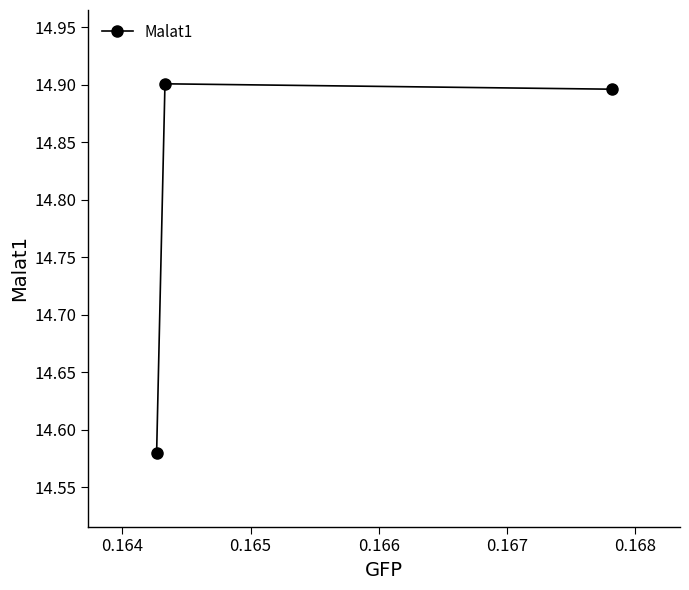

Does the chart display data point markers on the line(s)?

Yes